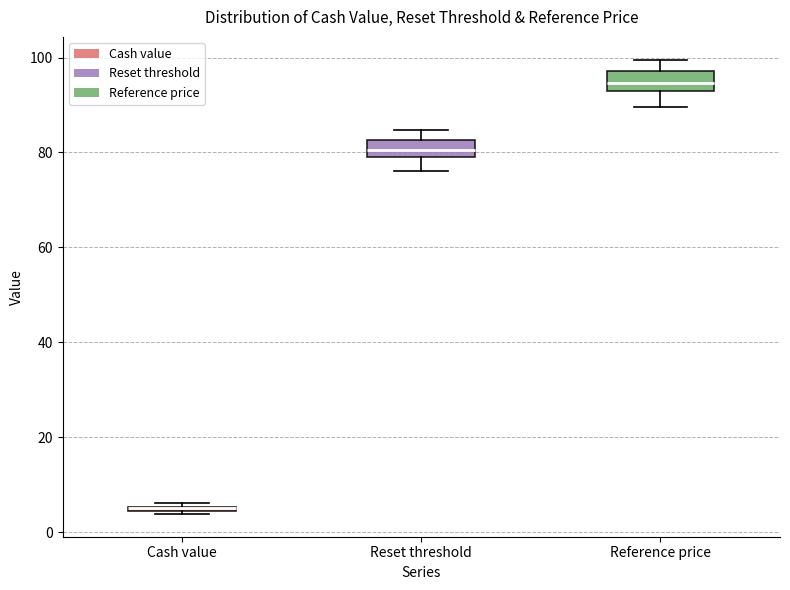

Where is the lower edge of the box for Cash value on the y-axis? The values are not printed on the chart, so give them approximately, as read against the axis.

4